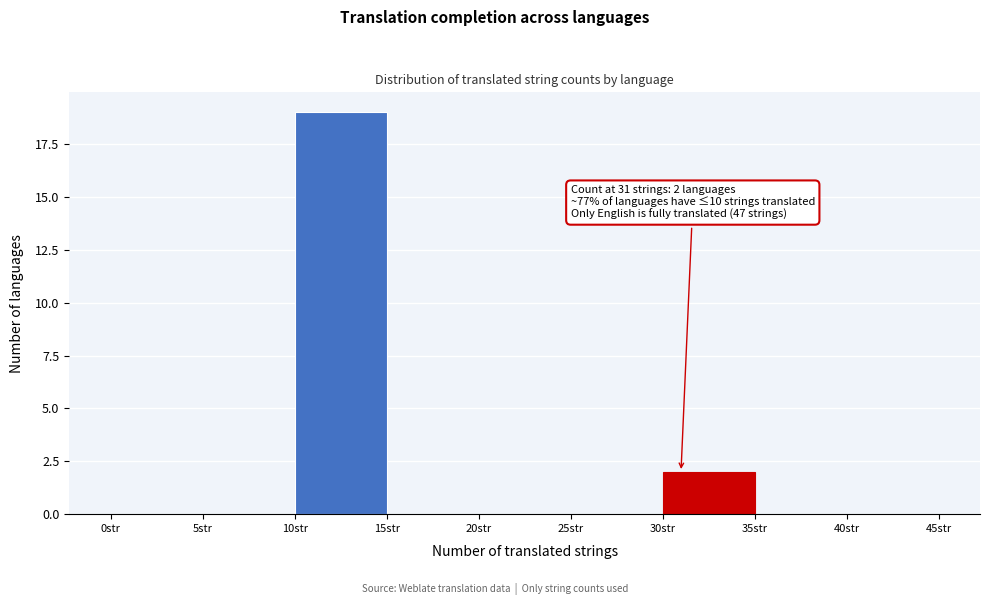

Which range on the x-axis has the tallest bar?

10 to 15